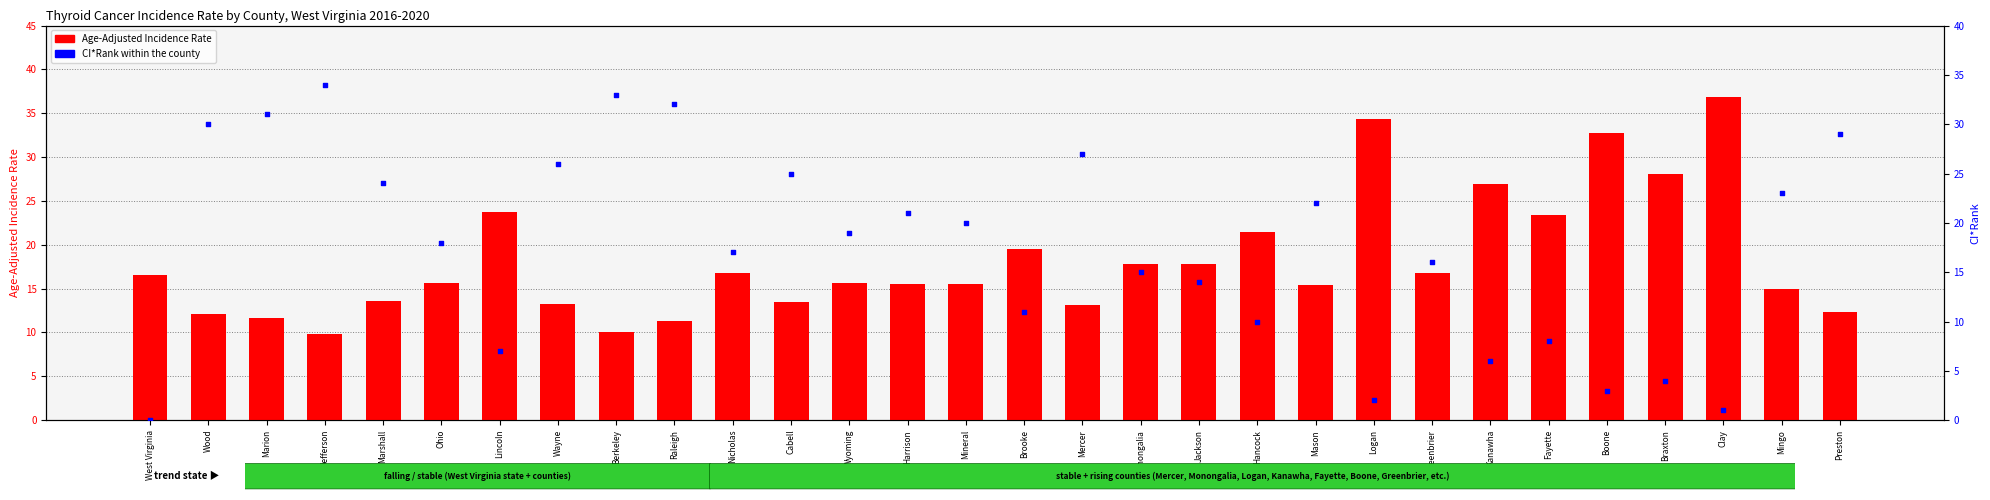

What are all the series names shown in the legend?

Age-Adjusted Incidence Rate, CI*Rank